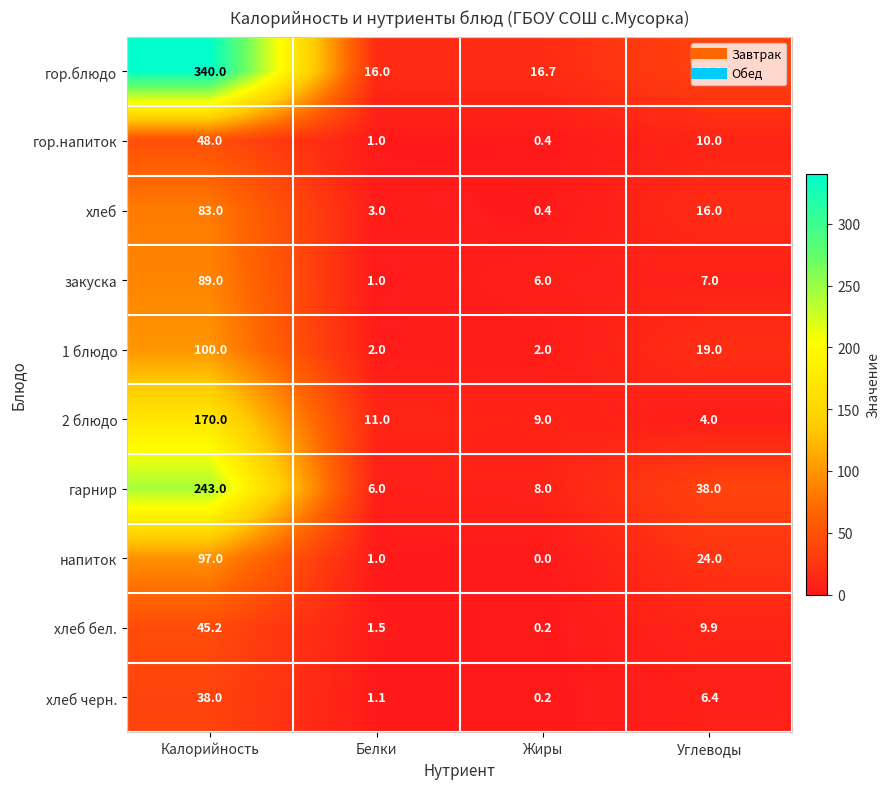

What is the sum of the гор.напиток values at Калорийность and Белки?

49.0